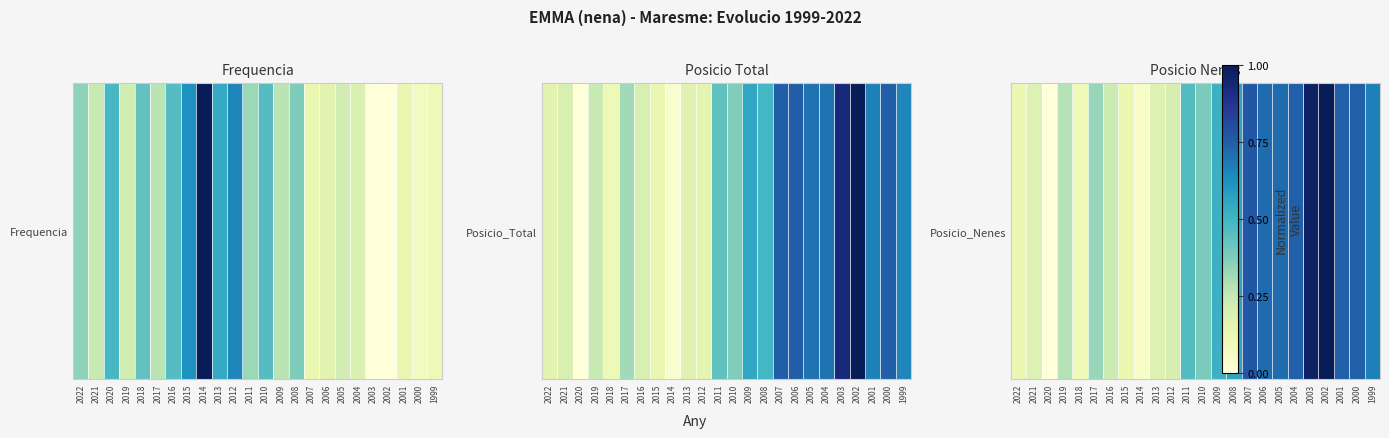

How many distinct data groups are displayed?

1